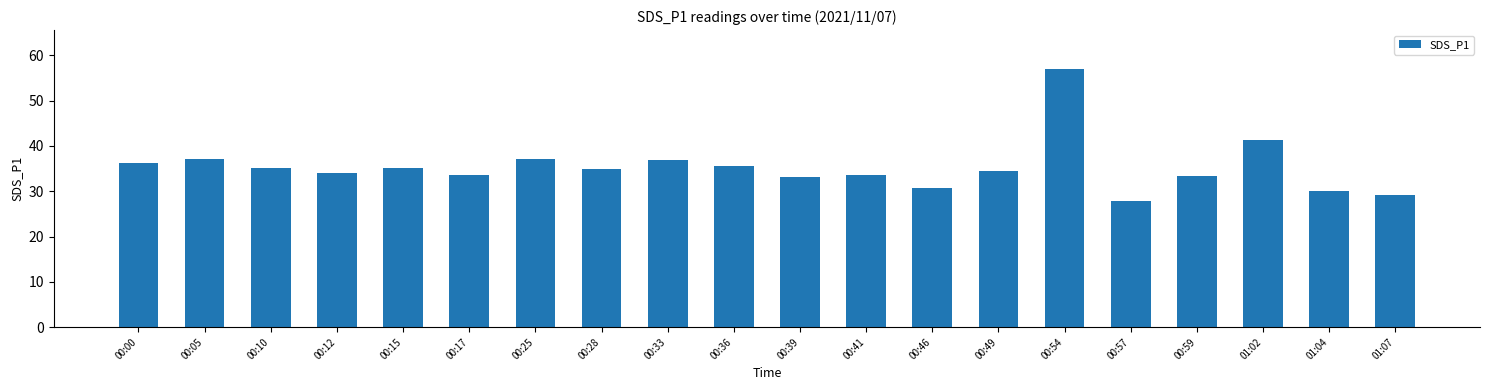

What is the ratio of the value at 00:28 to the value at 00:49?

1.0